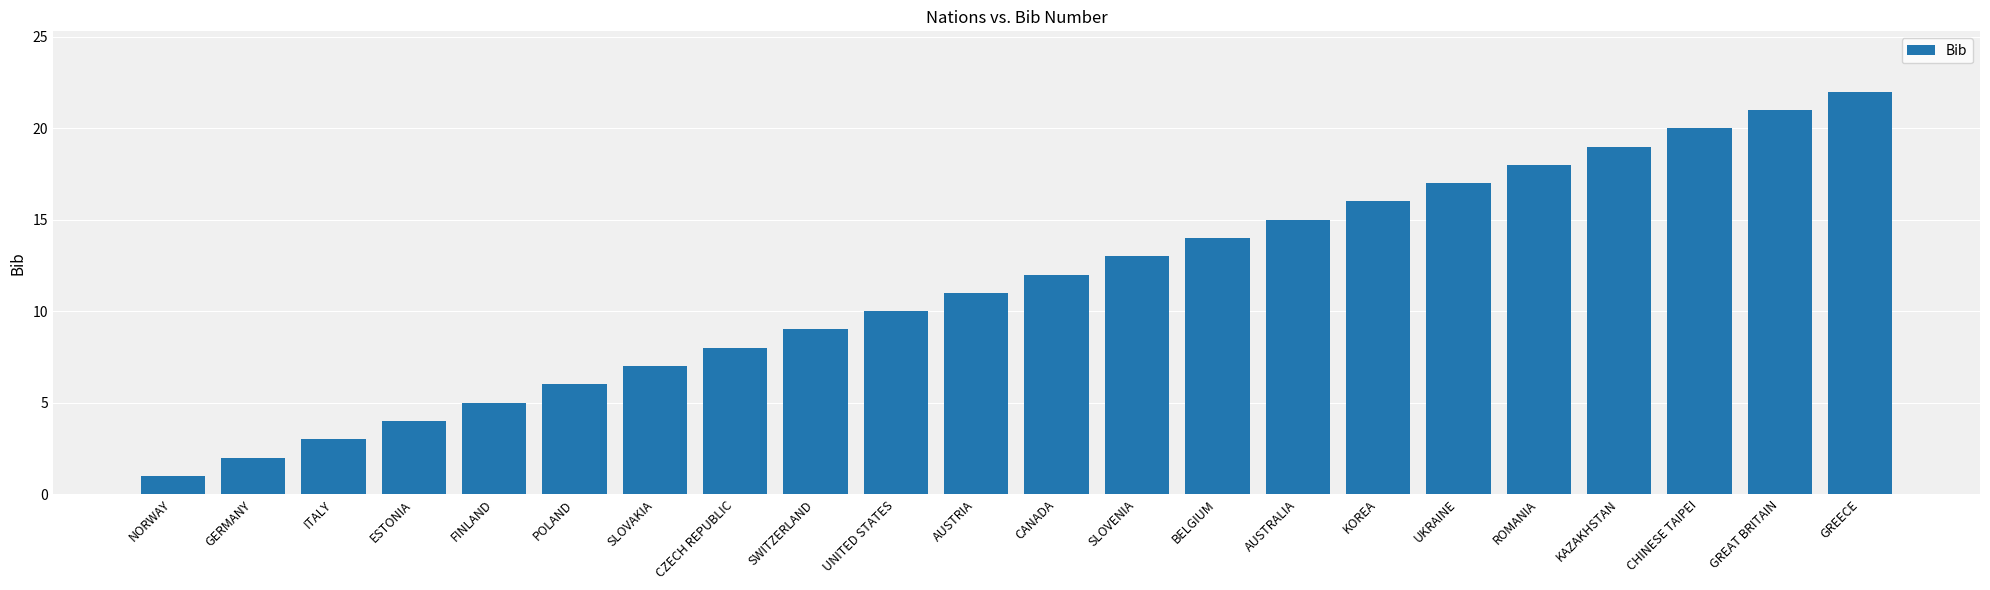

What is the greatest value displayed?

22